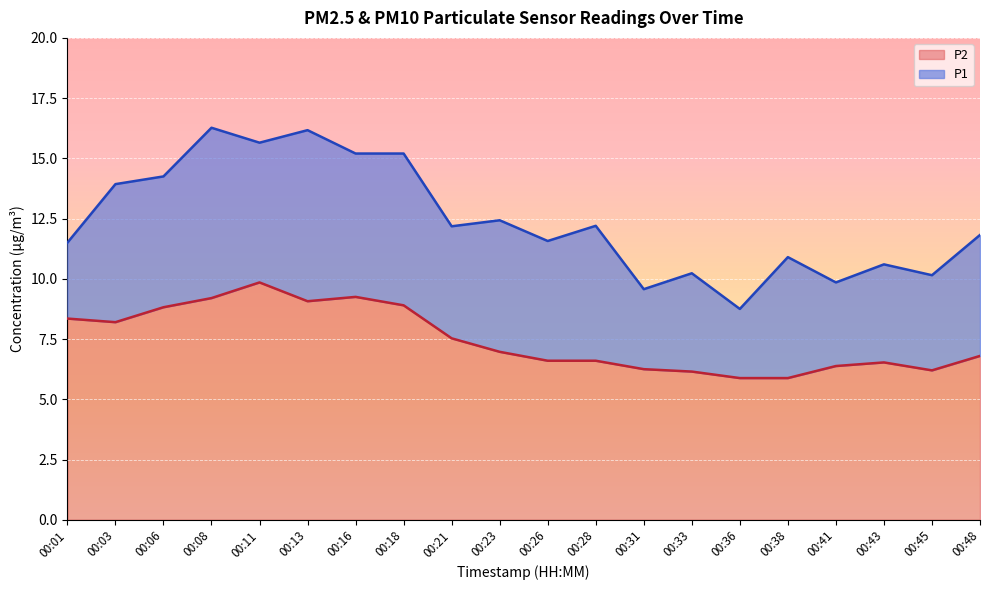

Between 00:13 and 00:01, which is larger?

00:13